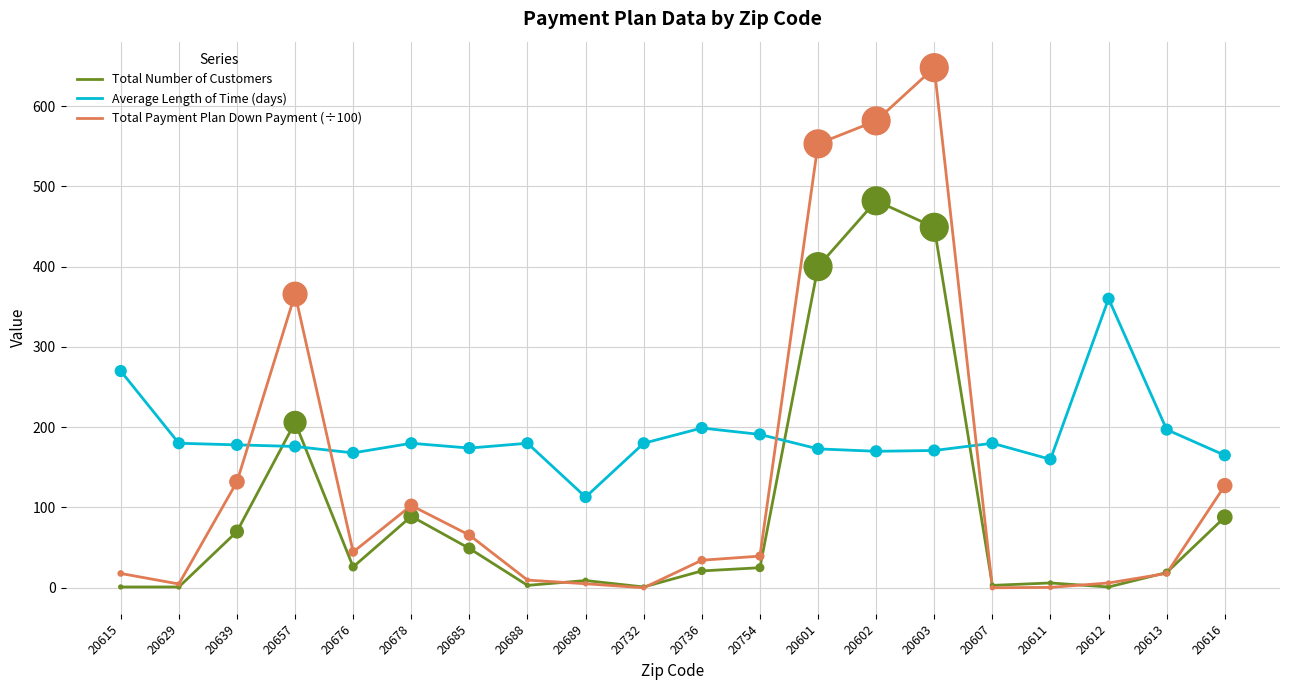

What are all the series names shown in the legend?

Total Number of Customers, Average Length of Time (days), Total Payment Plan Down Payment (÷100)